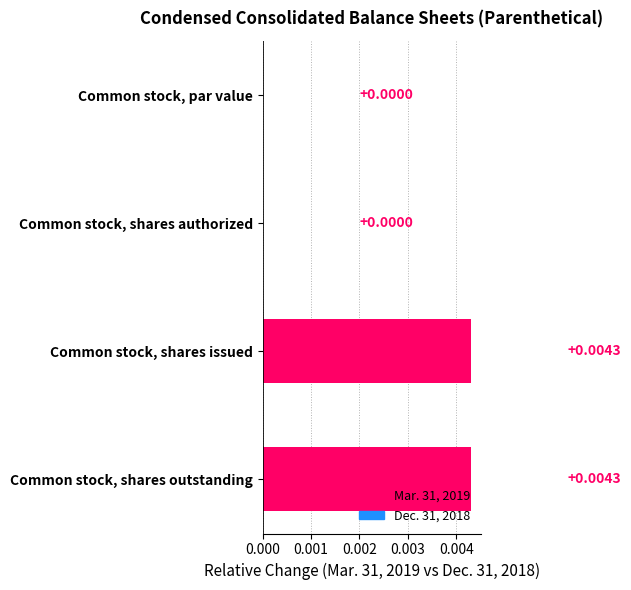

How many data points are above 0?

2